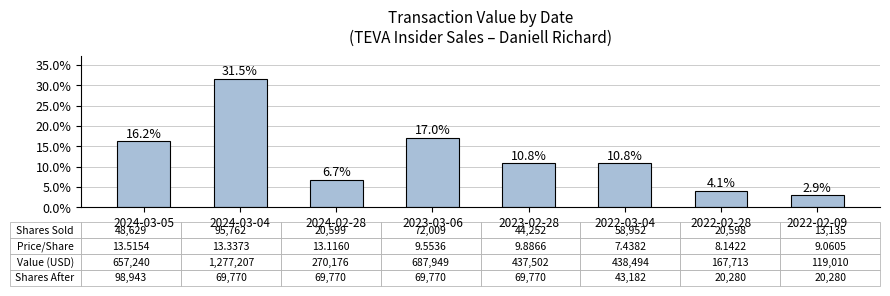

Between 2024-02-28 and 2023-03-06, which is larger?

2023-03-06